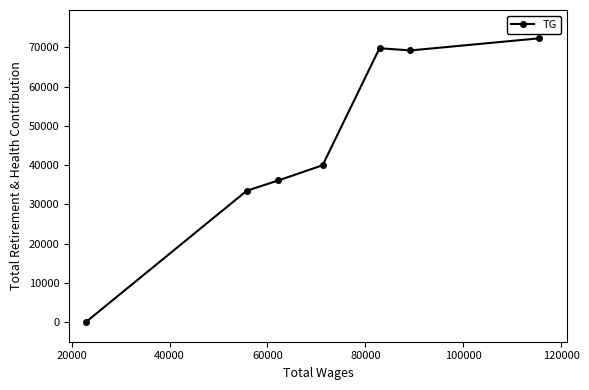

What is the average value?

45810